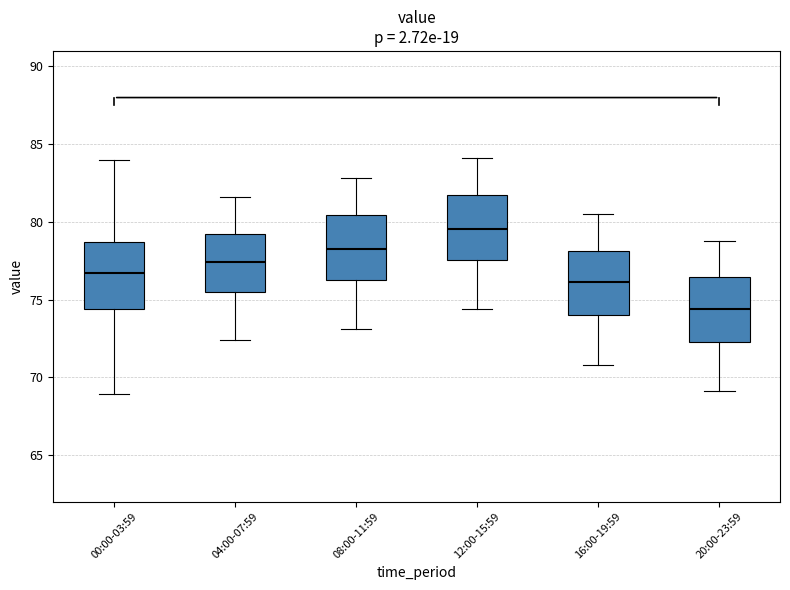

Reading left to right, transcribe this box plot: for each box, give where its median line is, the range the box spans, and where its two whiskers end, as read against the y-axis. The values are not printed on the chart, so give them approximately, as read against the axis.

00:00-03:59: median 76.5, box 74.5 to 78.5, whiskers 69.0 to 84.0
04:00-07:59: median 77.5, box 75.5 to 79.0, whiskers 72.5 to 81.5
08:00-11:59: median 78.5, box 76.5 to 80.5, whiskers 73.0 to 83.0
12:00-15:59: median 79.5, box 77.5 to 82.0, whiskers 74.5 to 84.0
16:00-19:59: median 76.0, box 74.0 to 78.0, whiskers 71.0 to 80.5
20:00-23:59: median 74.5, box 72.5 to 76.5, whiskers 69.0 to 79.0